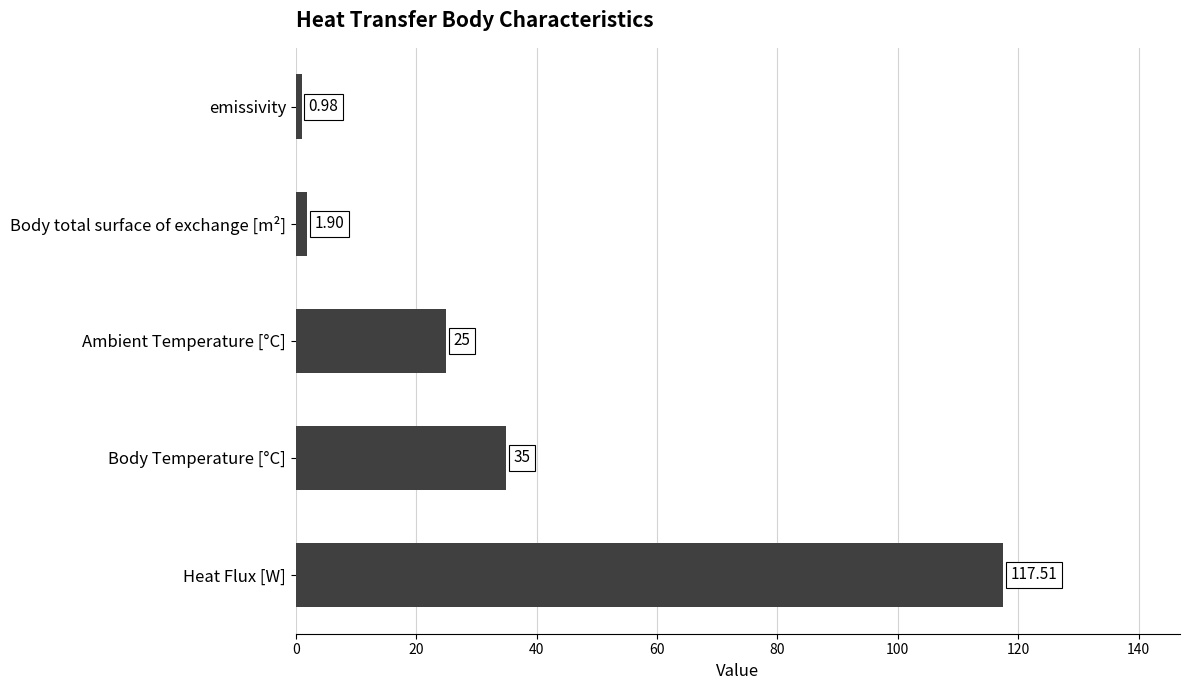

What is the maximum value shown in the chart?

117.5